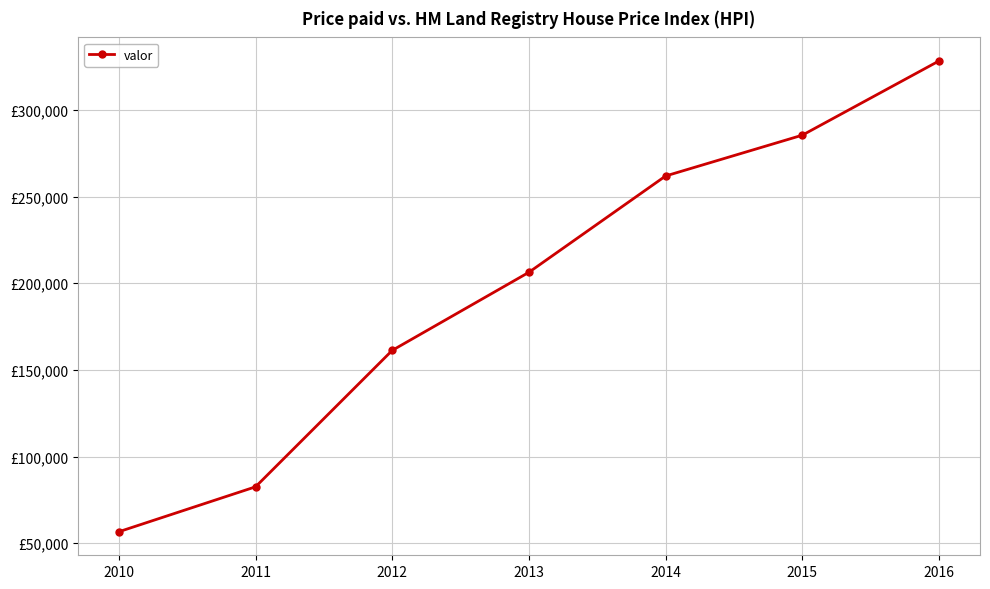

Is this an area chart (filled region under the line)?

No